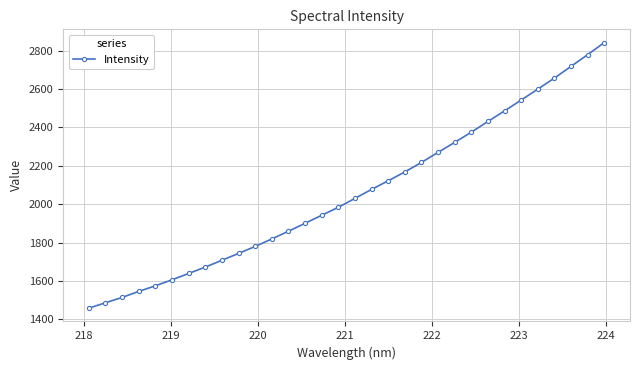

How many lines are shown in the chart?

1